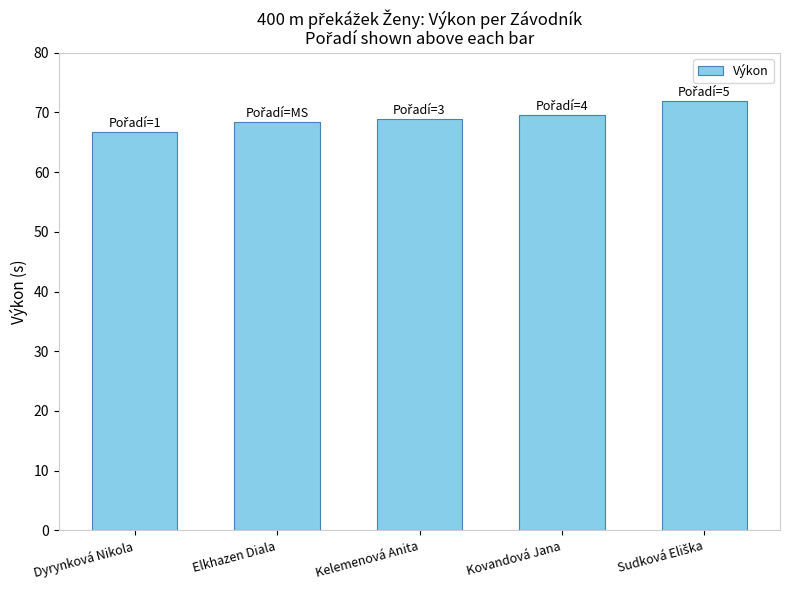

How many bars are there in total?

5